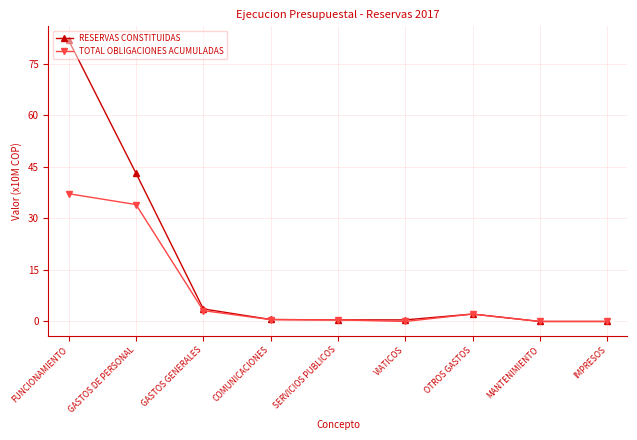

What are all the series names shown in the legend?

RESERVAS CONSTITUIDAS, TOTAL OBLIGACIONES ACUMULADAS